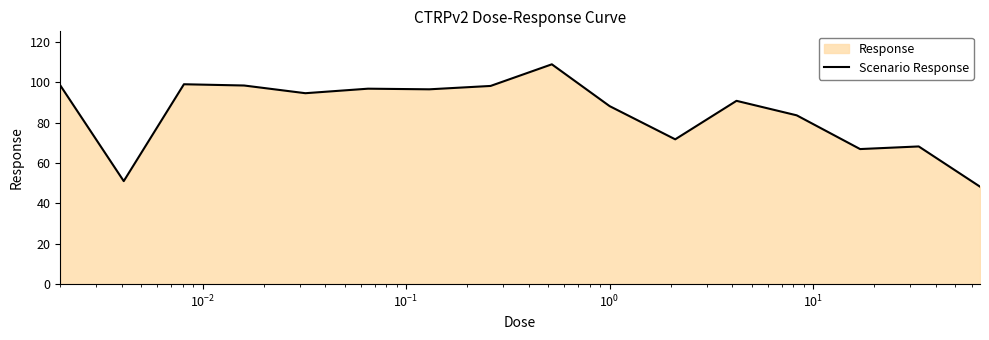

Does the chart display data point markers on the line(s)?

No